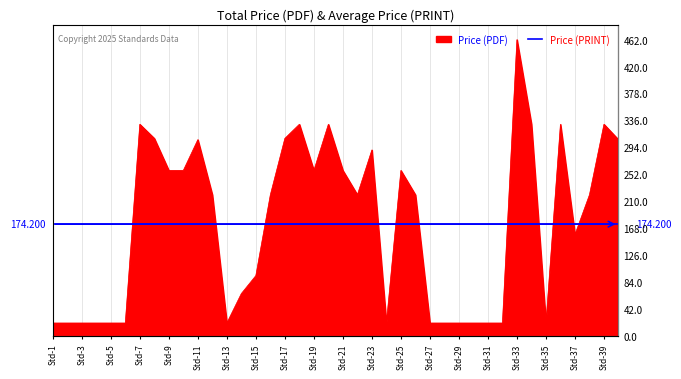

How many interior local valleys (lower than both neighbors) does the data have?

6